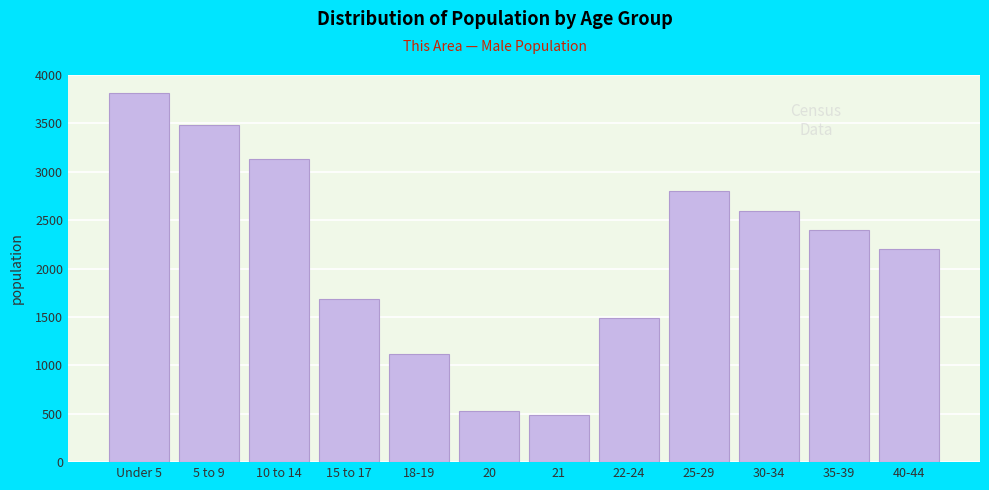

Reading left to right, what are all the values shown in this chart?

3813	3480	3131	1688	1118	533	488	1487	2800	2600	2400	2200